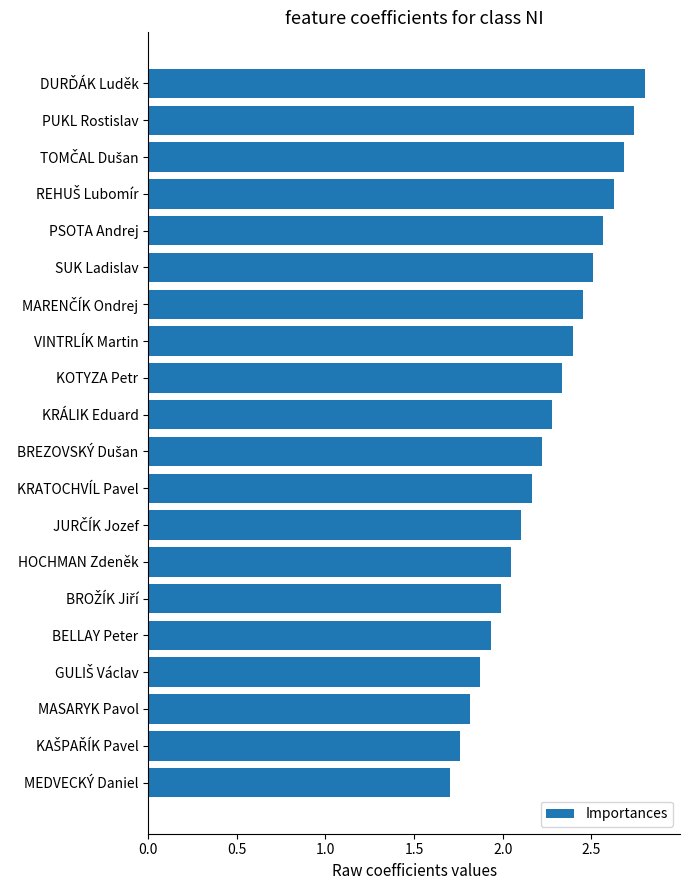

What is the ratio of the value at SUK Ladislav to the value at KRÁLIK Eduard?

1.1